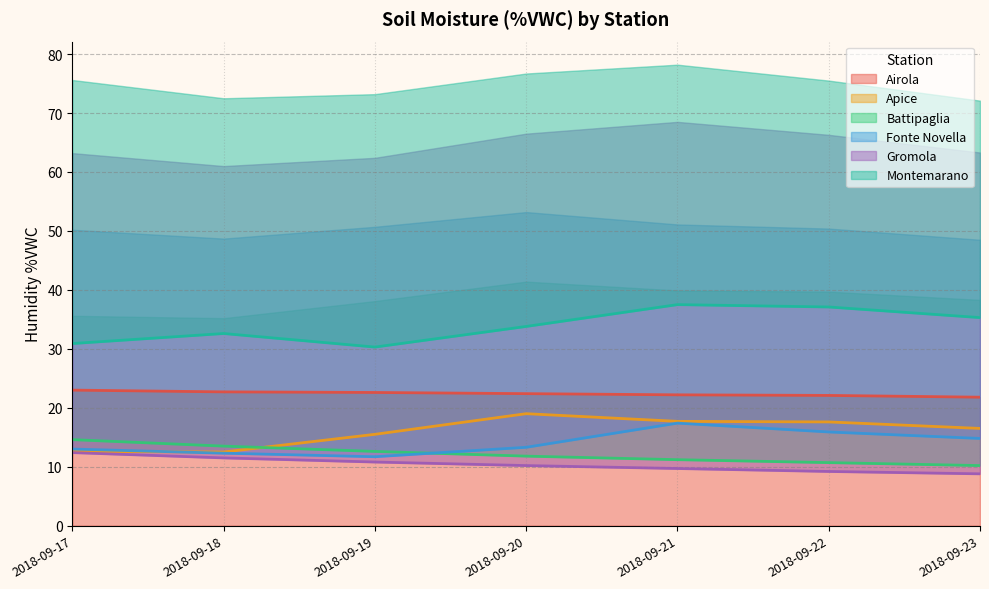

What is the spread (max minus min) of values at 2018-09-23?

26.5